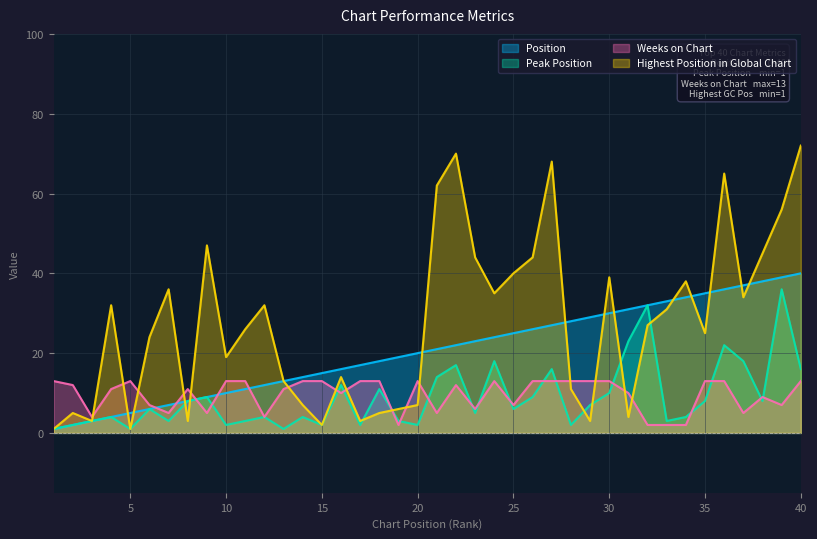

What are all the series names shown in the legend?

Position, Peak Position, Weeks on Chart, Highest Position in Global Chart